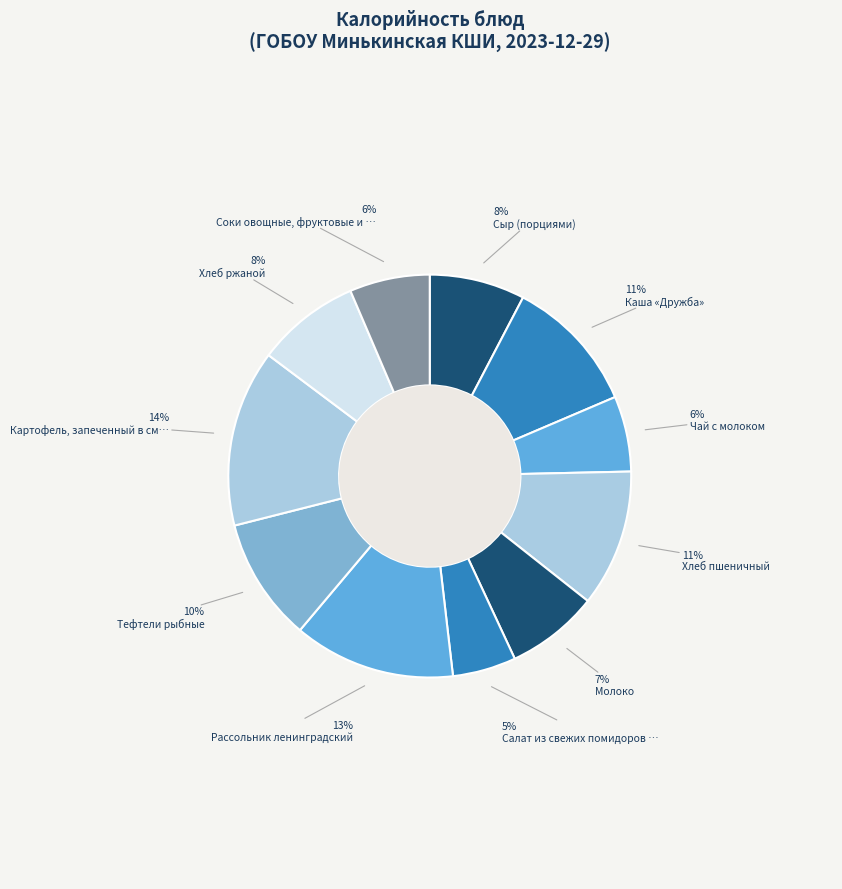

Is there any slice that represents more than half of the pie?

No